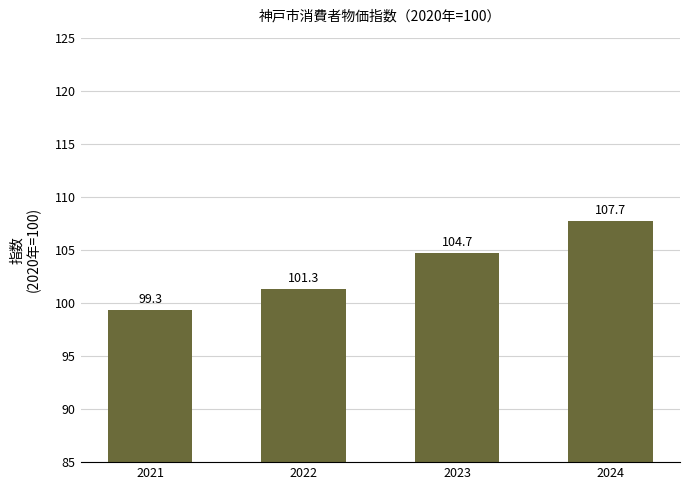

What is the difference between the values at 2023 and 2024?

3.0